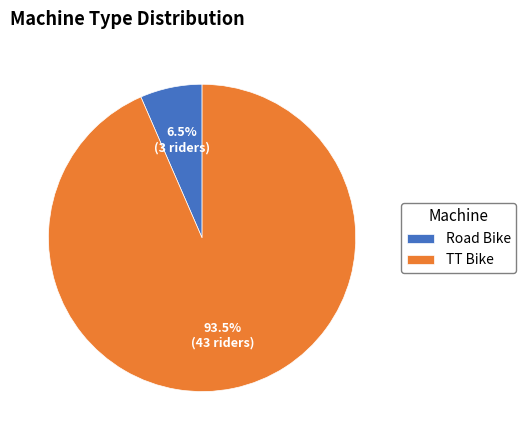

How many segments does this pie chart have?

2